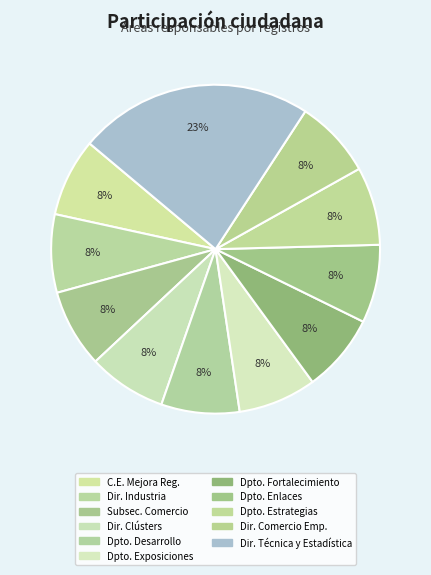

Is there a majority slice in this chart?

No